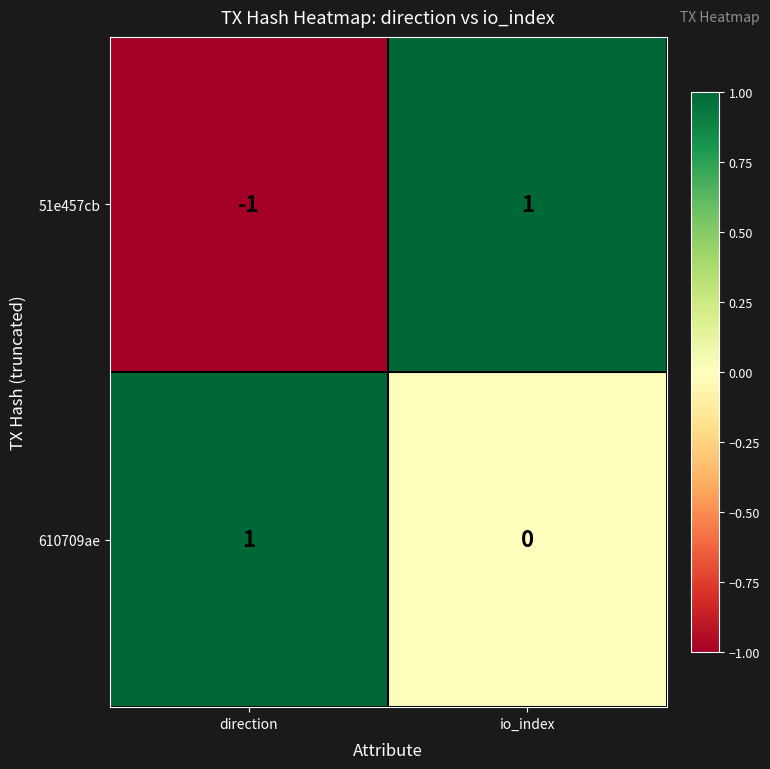

The value of 51e457cb at direction is -2. True or false?

False